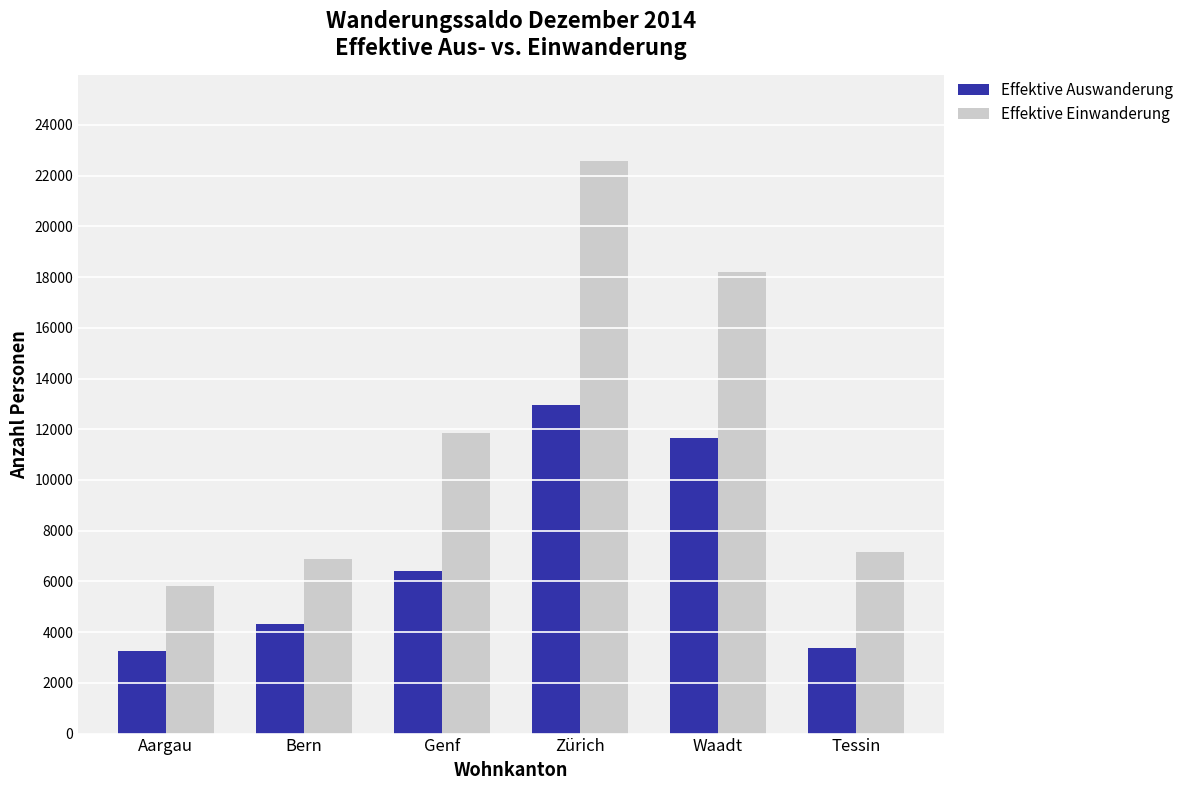

How many values in the Effektive Einwanderung series are below 11862?

3